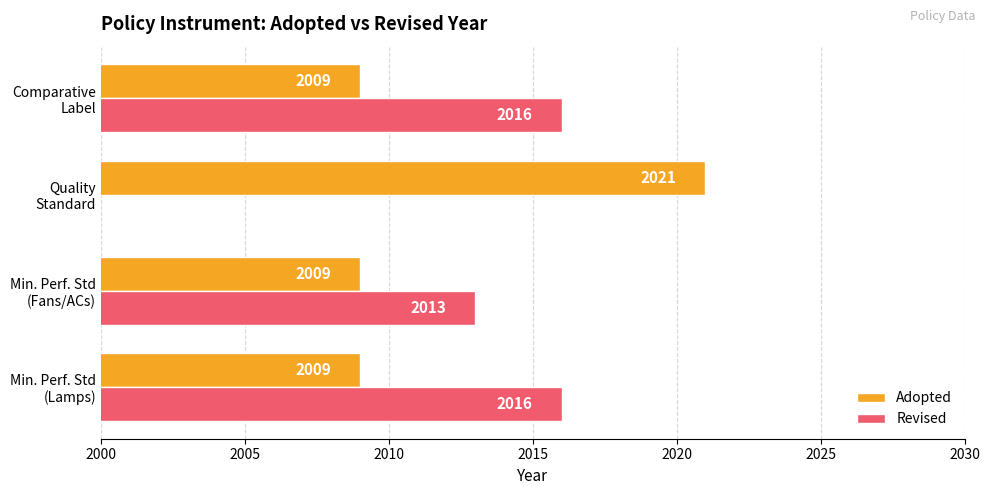

How many categories are shown in the chart?

4